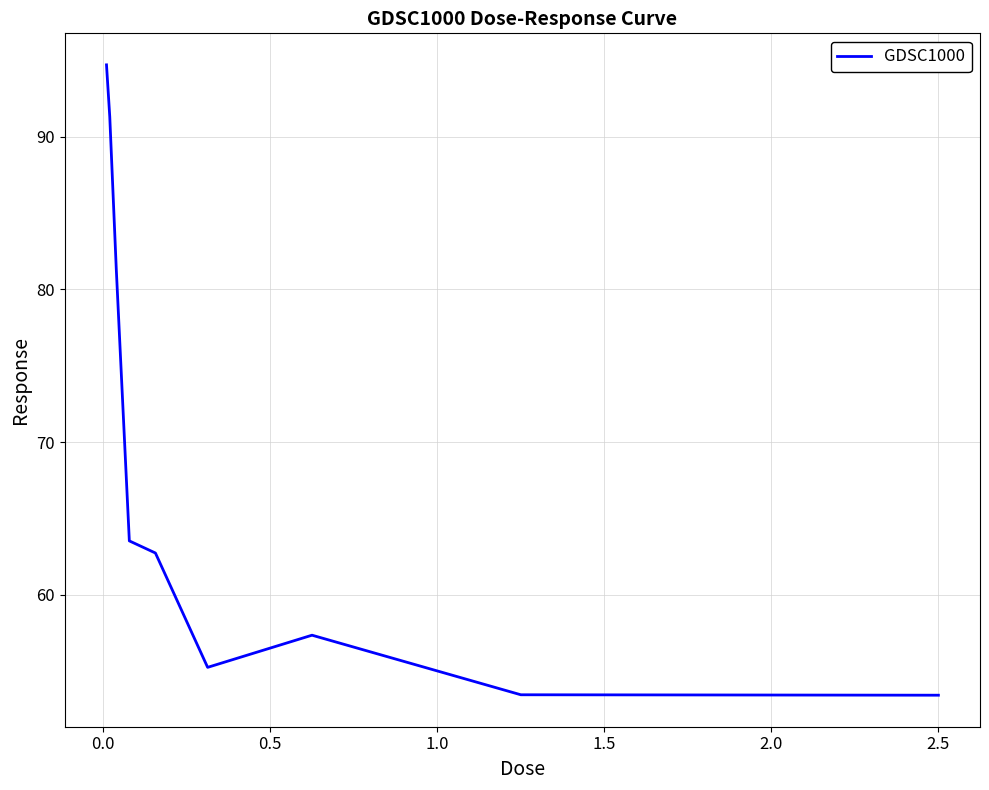

What is the maximum value shown in the chart?

94.7